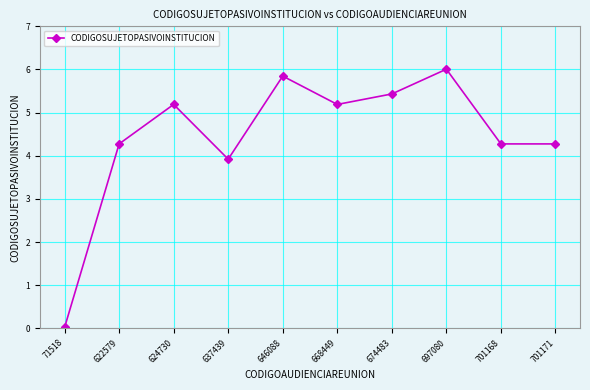

Where is the data nearest to the value 3?

637439